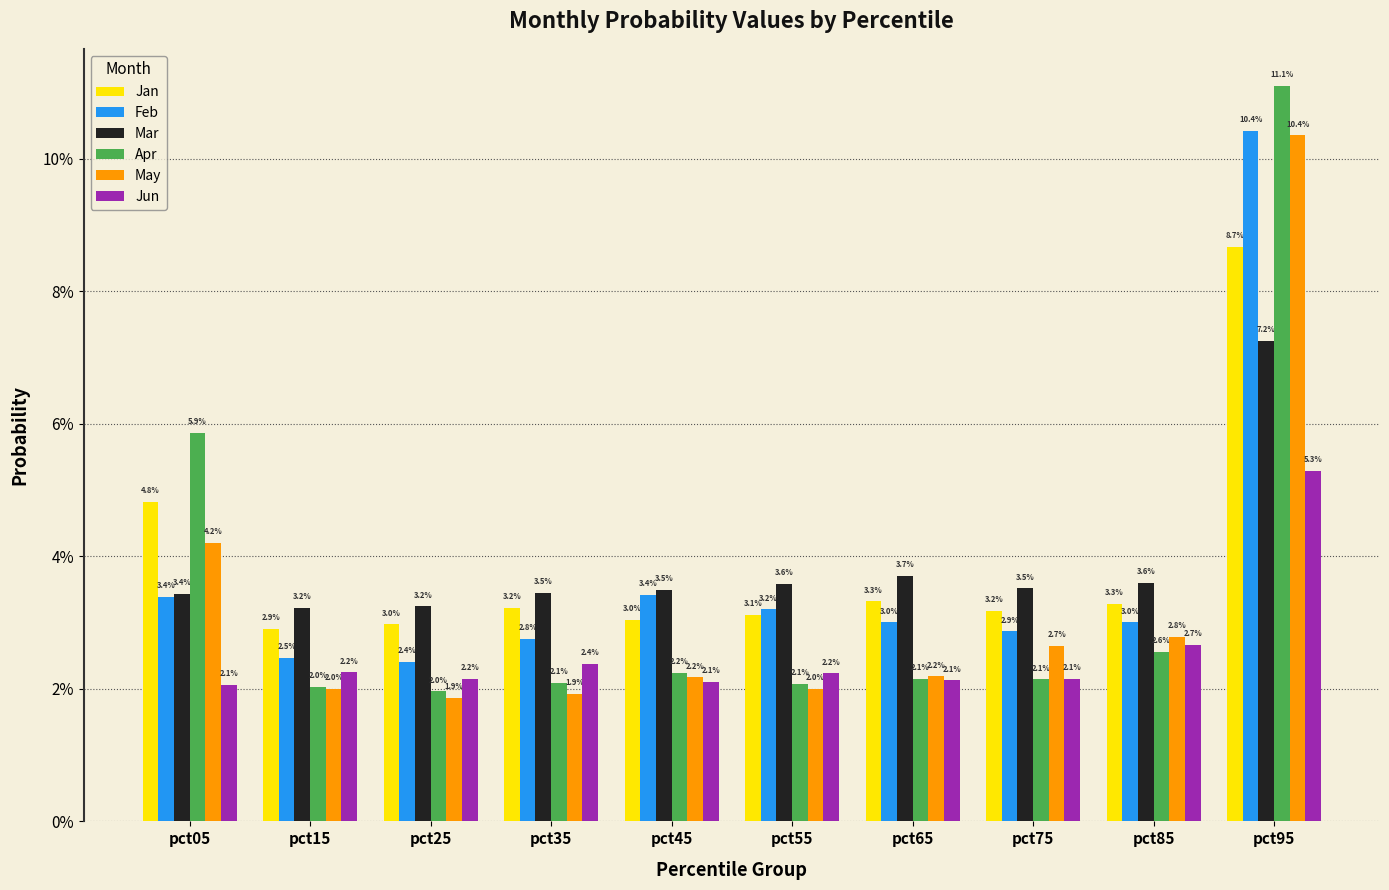

Are the bars grouped side by side (vs. stacked)?

Yes